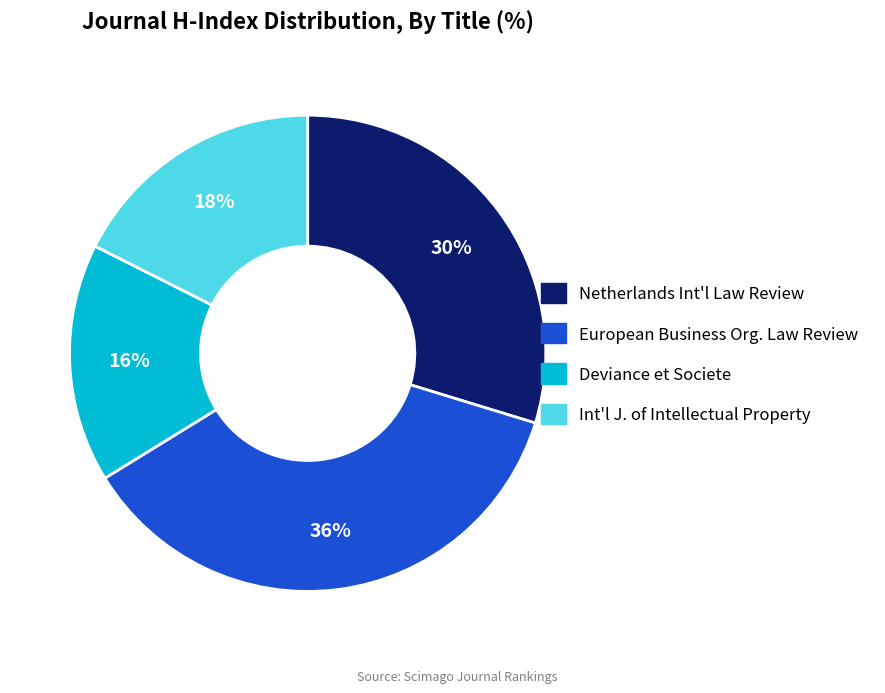

Is there a majority slice in this chart?

No